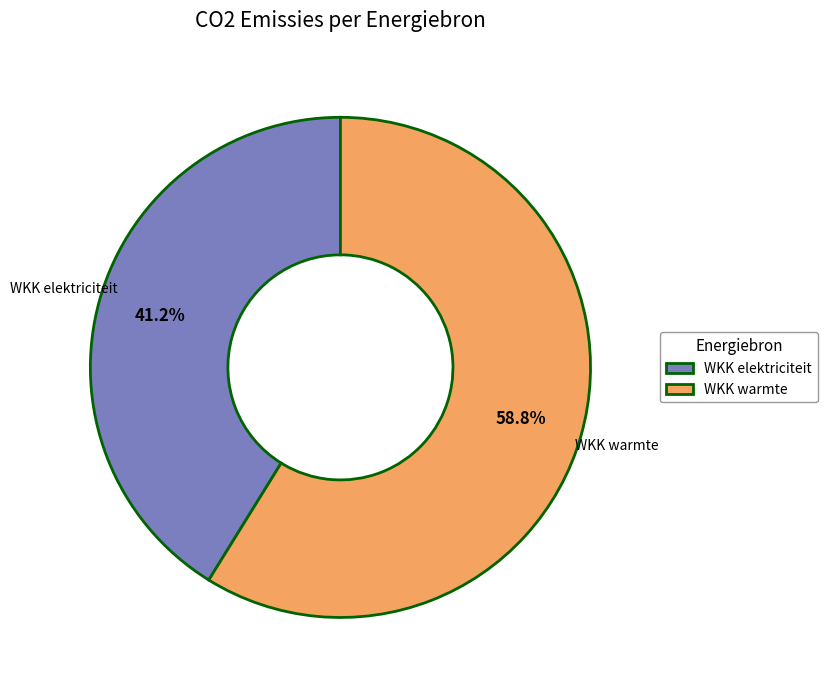

Which category has the biggest portion of the pie?

WKK warmte